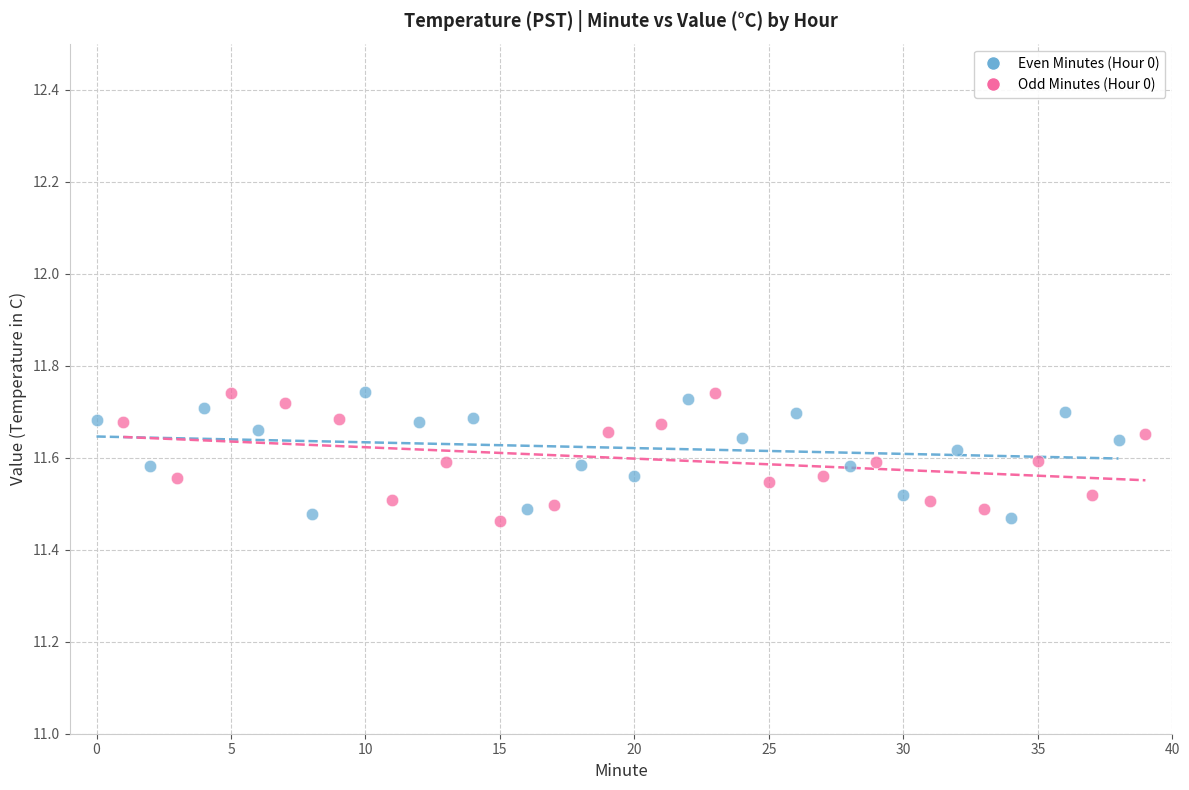

What are all the series names shown in the legend?

Even Minutes (Hour 0), Odd Minutes (Hour 0)